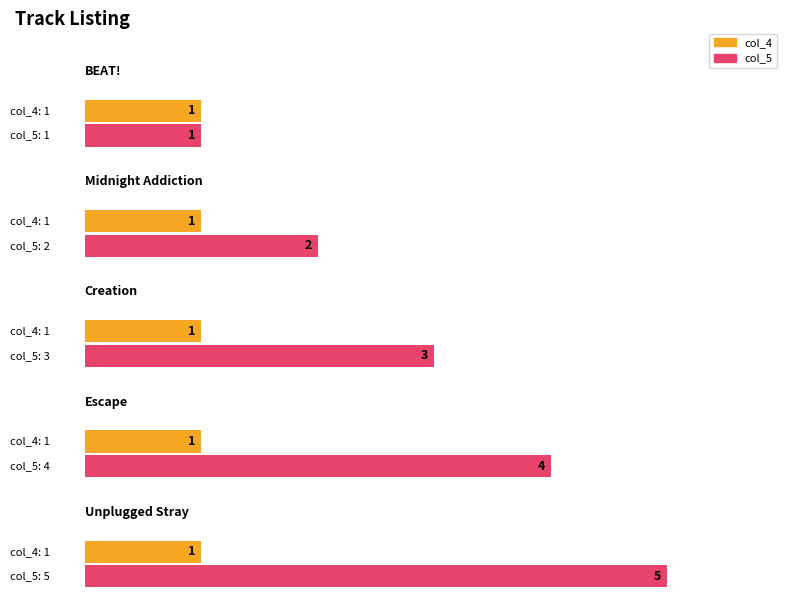

What is the spread (max minus min) of values at Midnight Addiction?

1